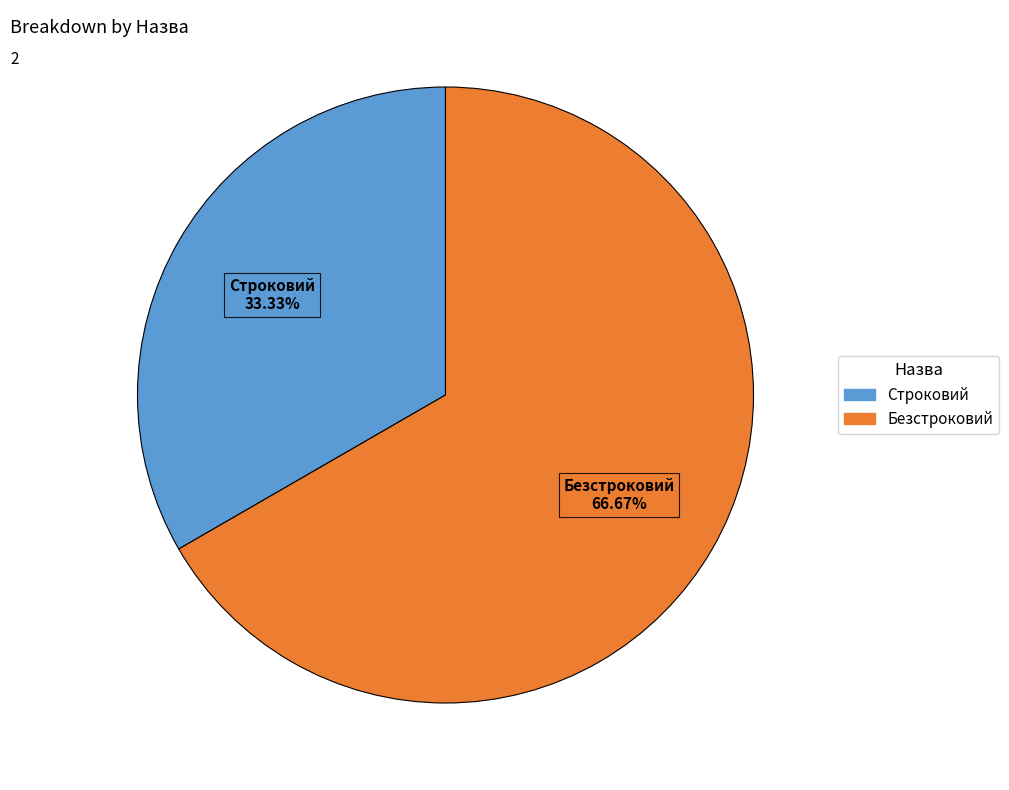

The Безстроковий slice represents 57% of the pie. True or false?

False